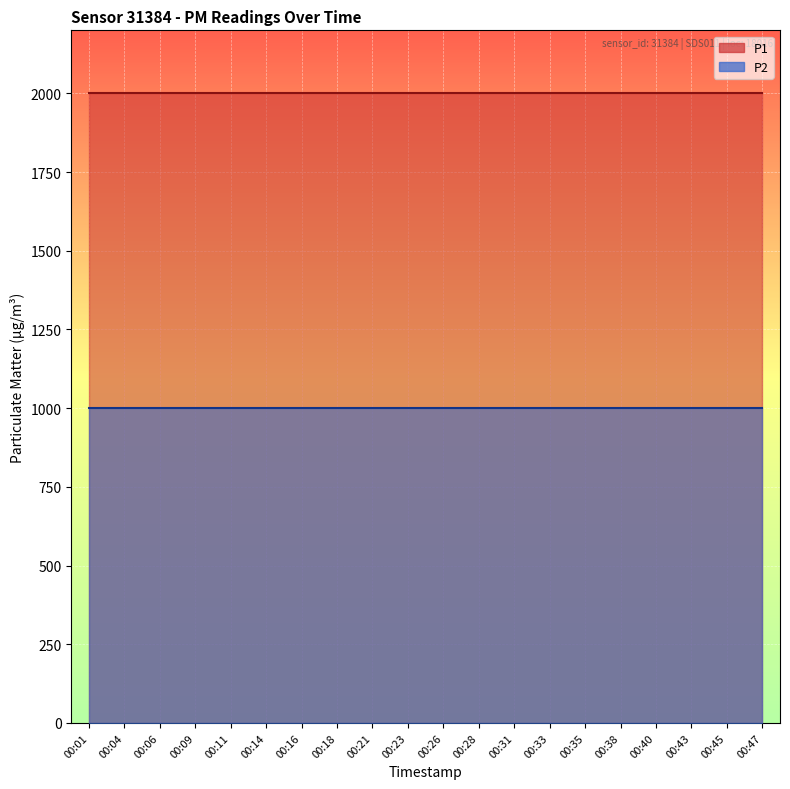

What is the value of the P1 point at the 5th from the left?

1999.9